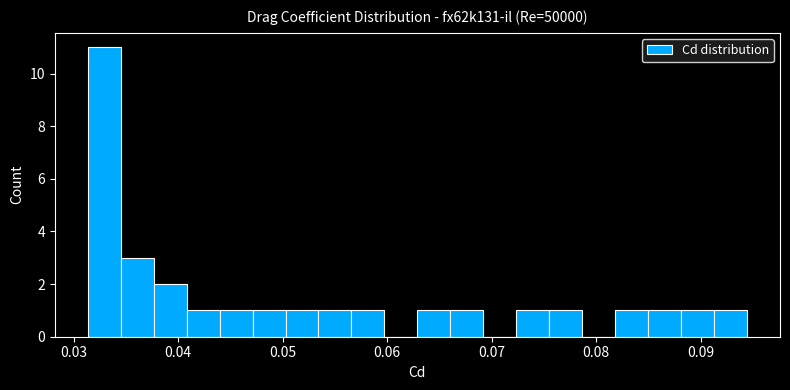

Read against the x-axis, roughly where is the centre of the tallest bar?

0.033